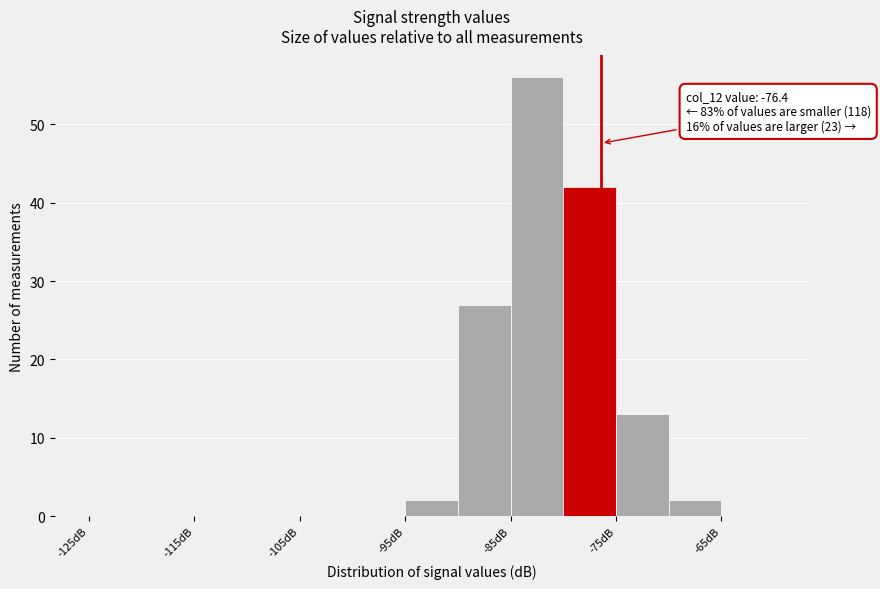

Over which range of the x-axis is the bar tallest?

-85 to -80